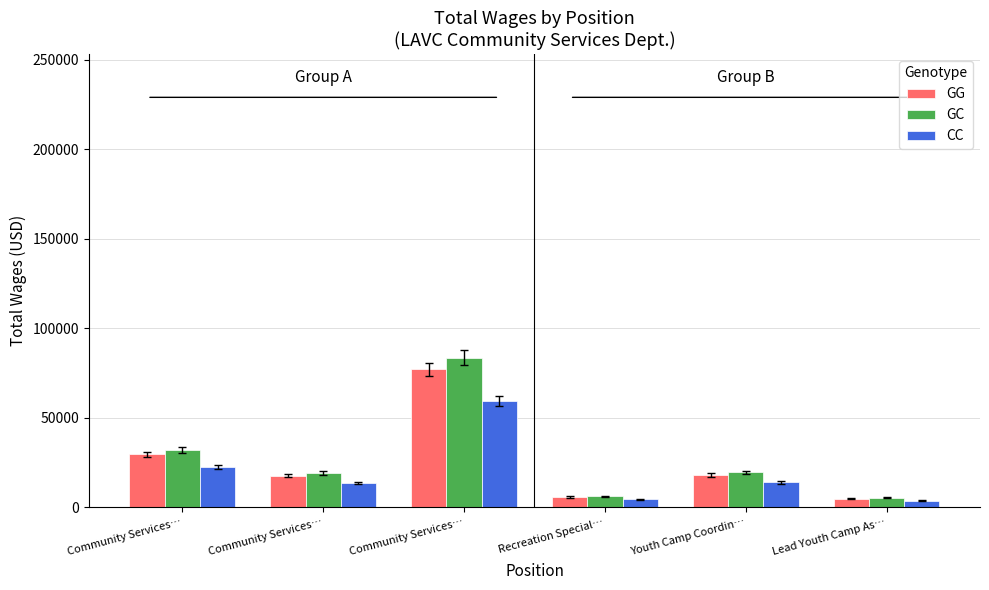

Is the value of GC at Community Services… greater than the value of CC at Community Services…?

Yes